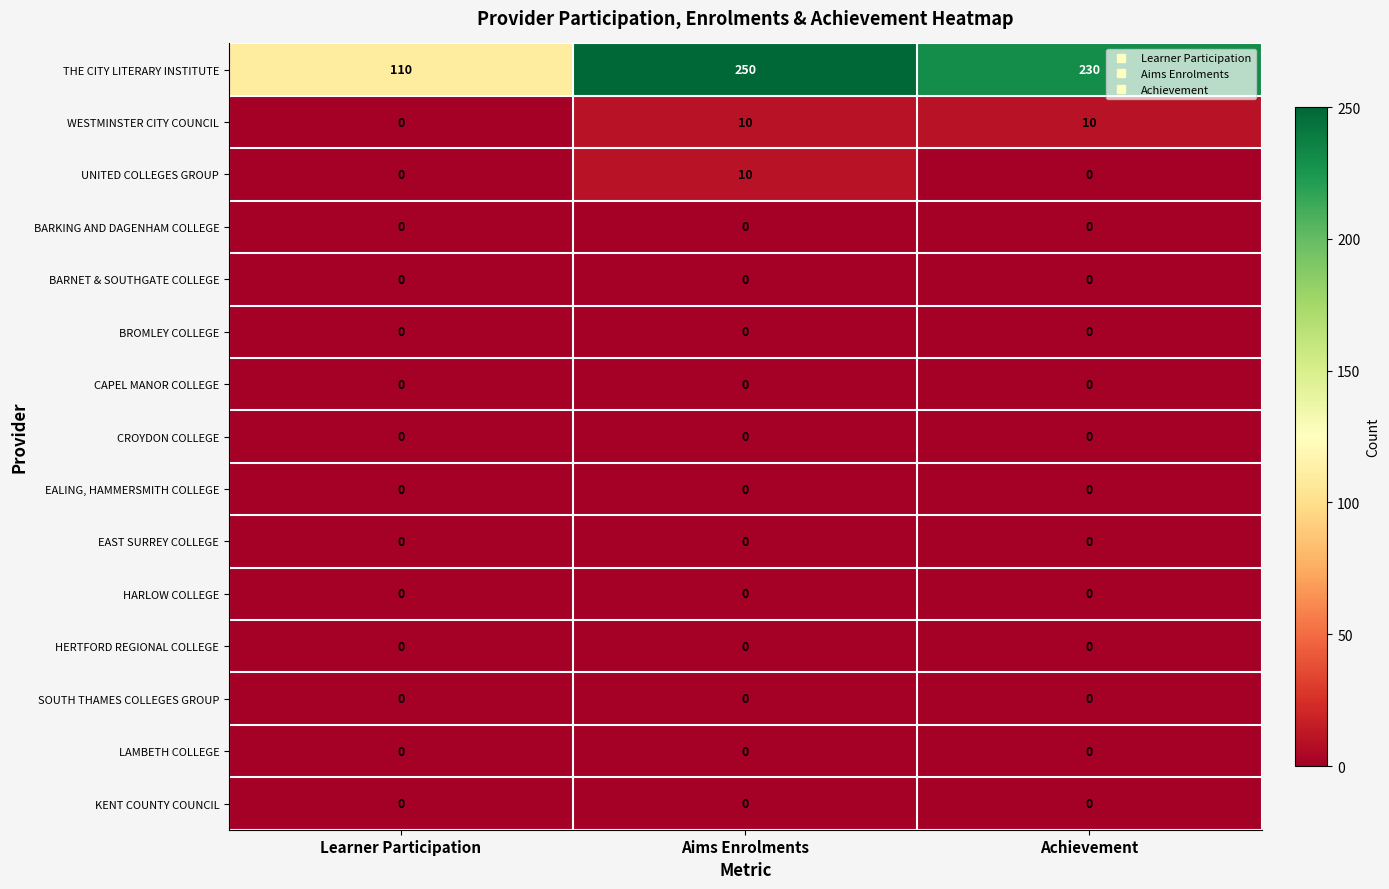

What is the difference between the highest and lowest values at Learner Participation?

110